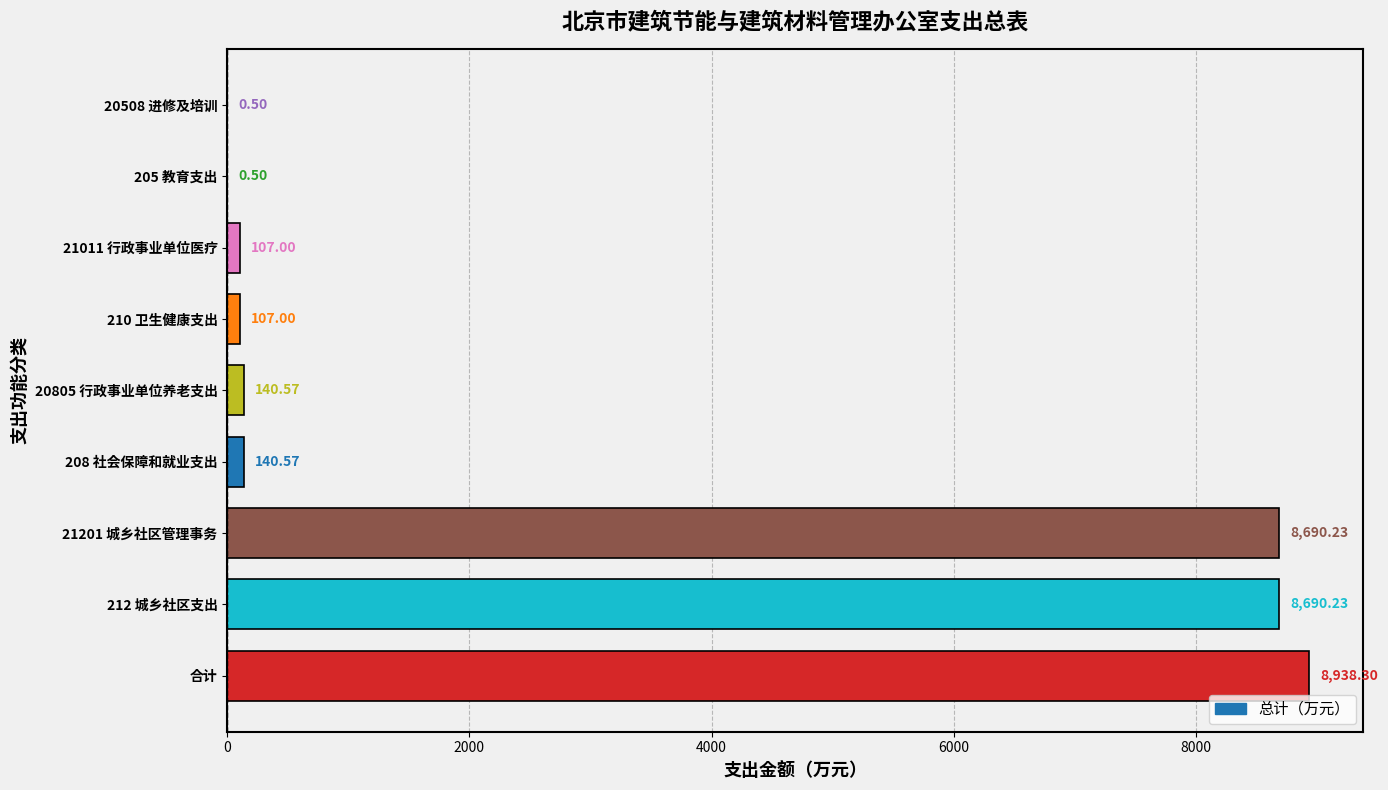

What is the change in value from 合计 to 20805 行政事业单位养老支出?

-8797.7